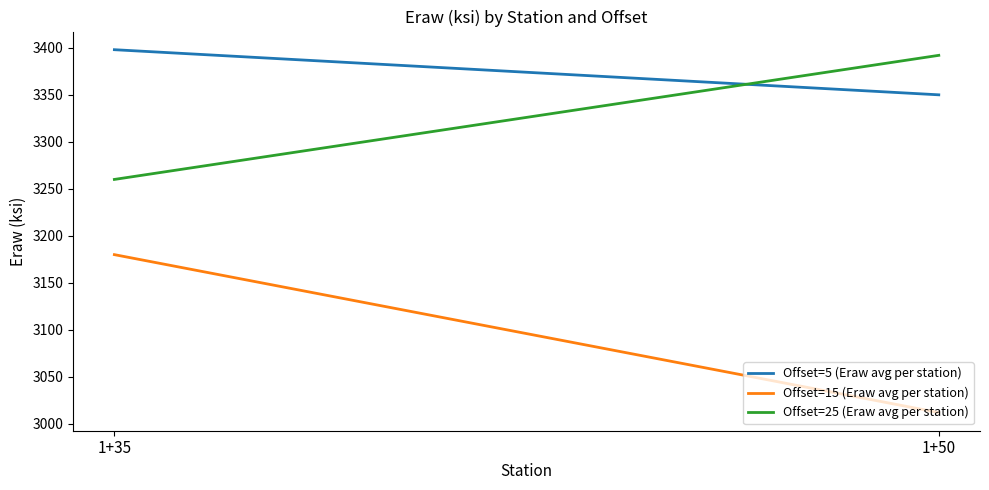

True or false: Offset=15 (Eraw avg per station) has a value of 1911 at 1+35.

False